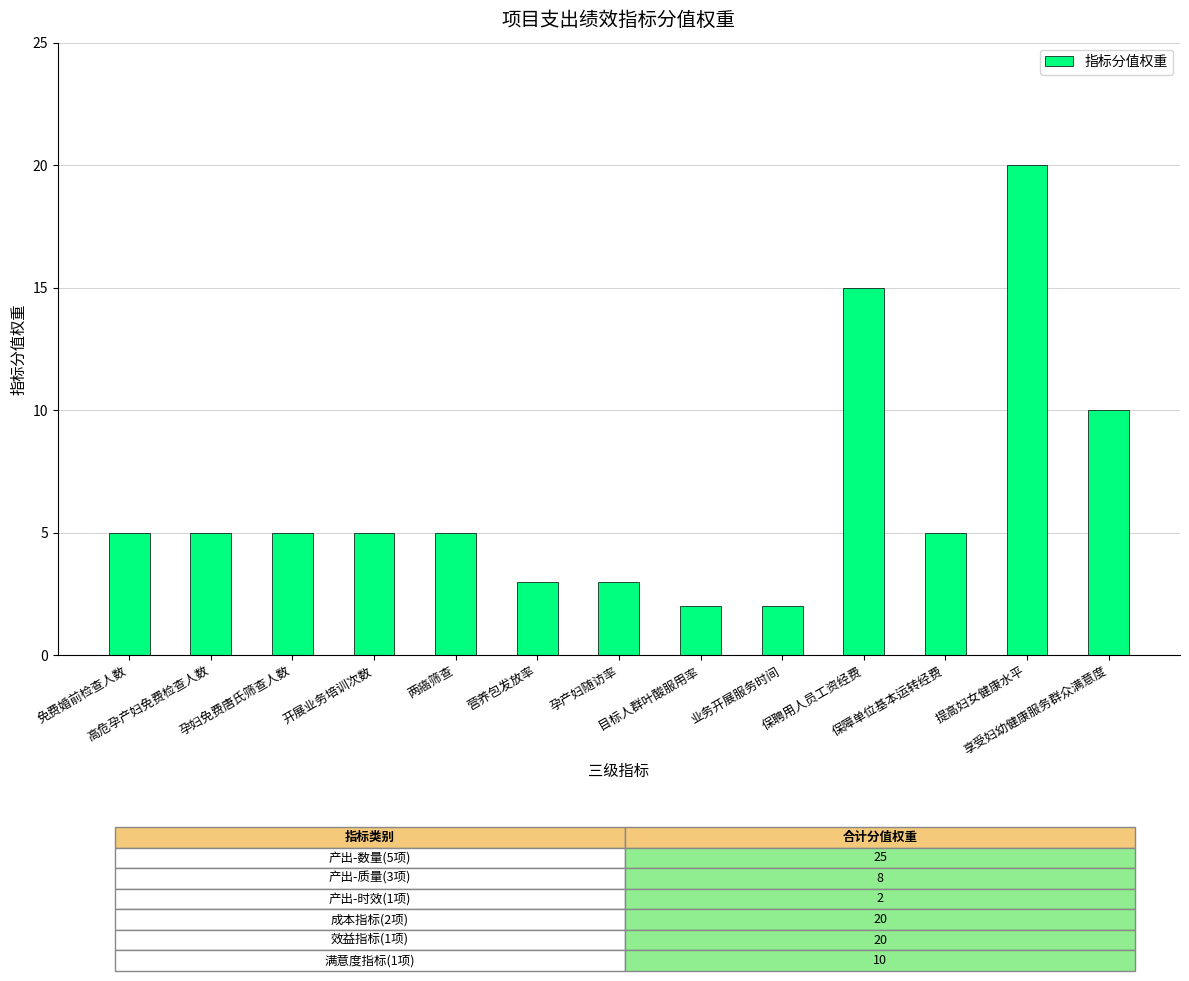

Reading left to right, extract all data points from this chart.

免费婚前检查人数=5	高危孕产妇免费检查人数=5	孕妇免费唐氏筛查人数=5	开展业务培训次数=5	两癌筛查=5	营养包发放率=3	孕产妇随访率=3	目标人群叶酸服用率=2	业务开展服务时间=2	保聘用人员工资经费=15	保障单位基本运转经费=5	提高妇女健康水平=20	享受妇幼健康服务群众满意度=10